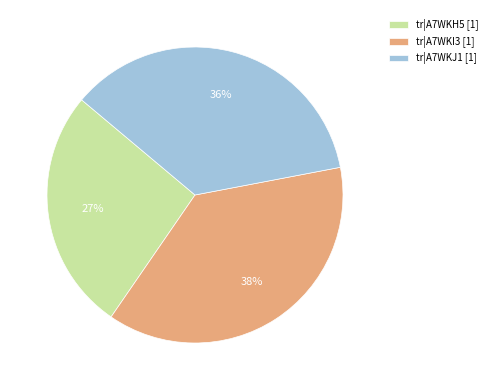

Which slice is the smallest?

tr|A7WKH5 [1]